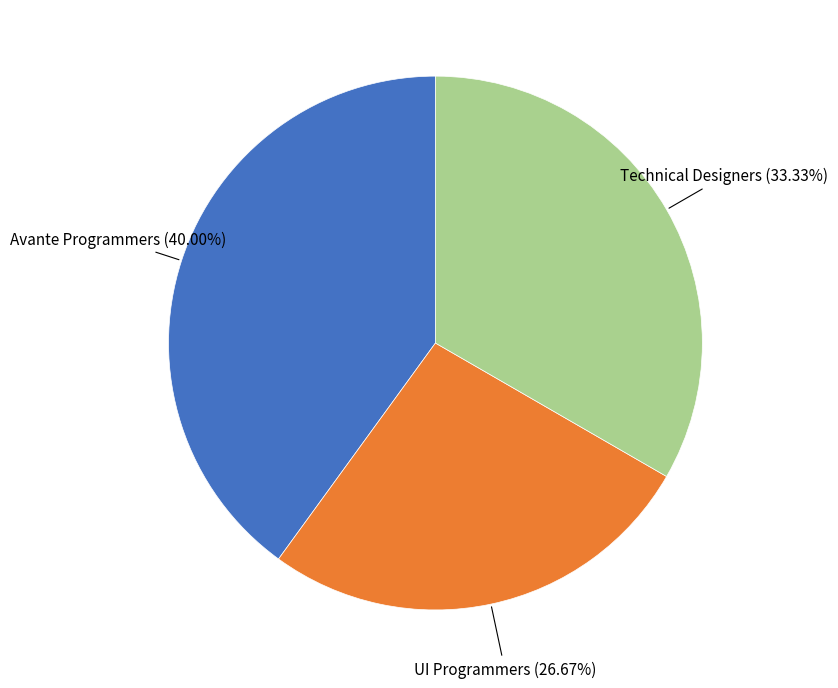

Does any single category account for the majority?

No